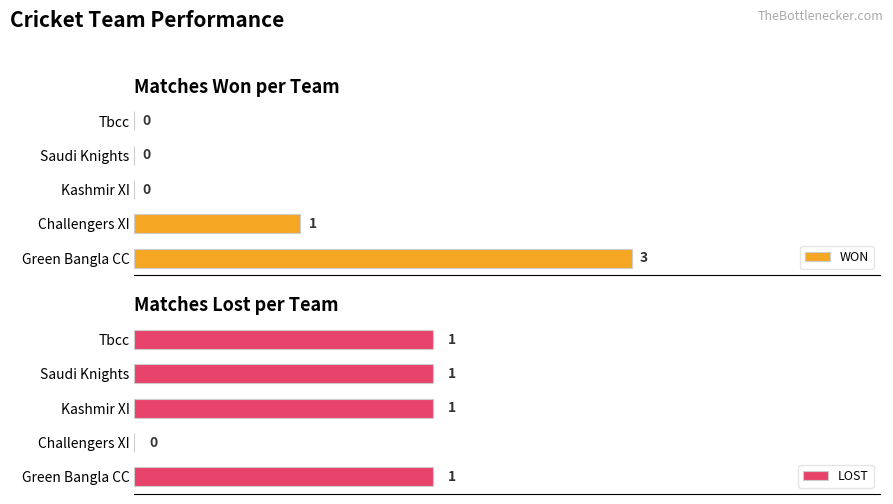

At how many categories does at least one series exceed 1?

1